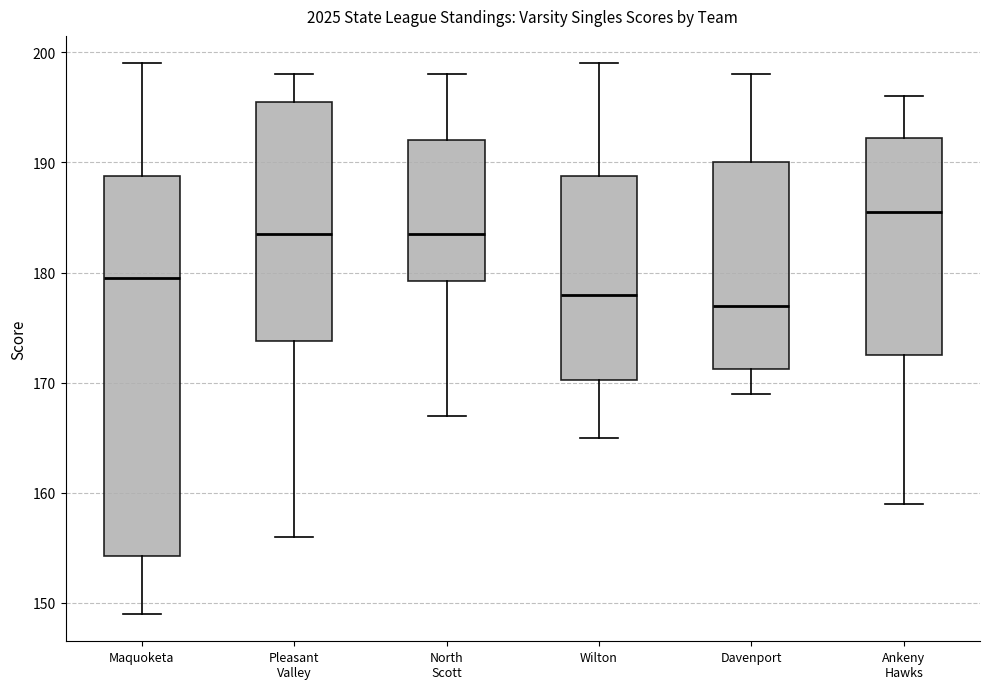

Comparing the boxes themselves (not the whiskers), which one is the tallest?

Maquoketa